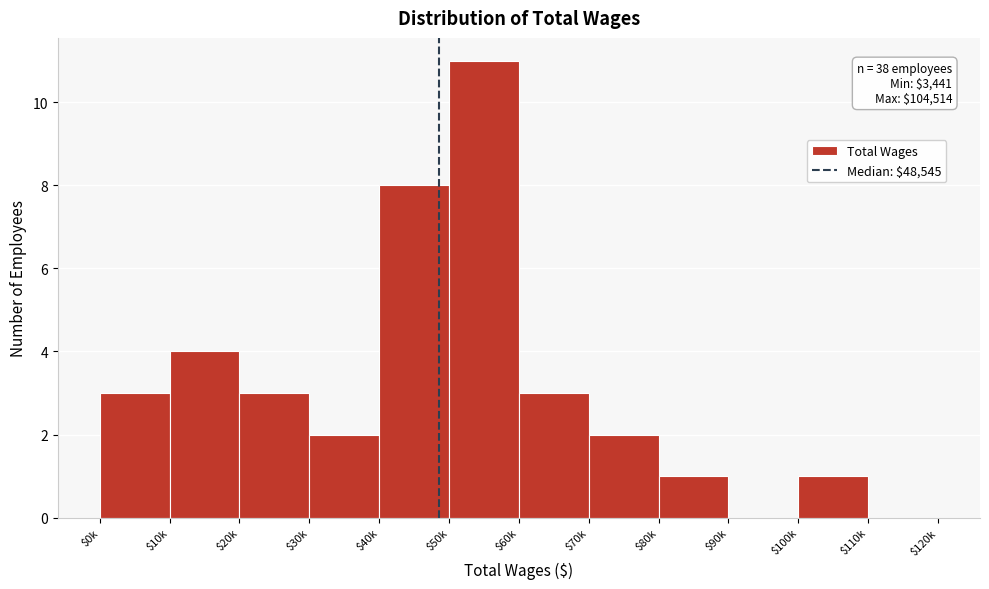

Where is the data nearest to the value 5?

$10k